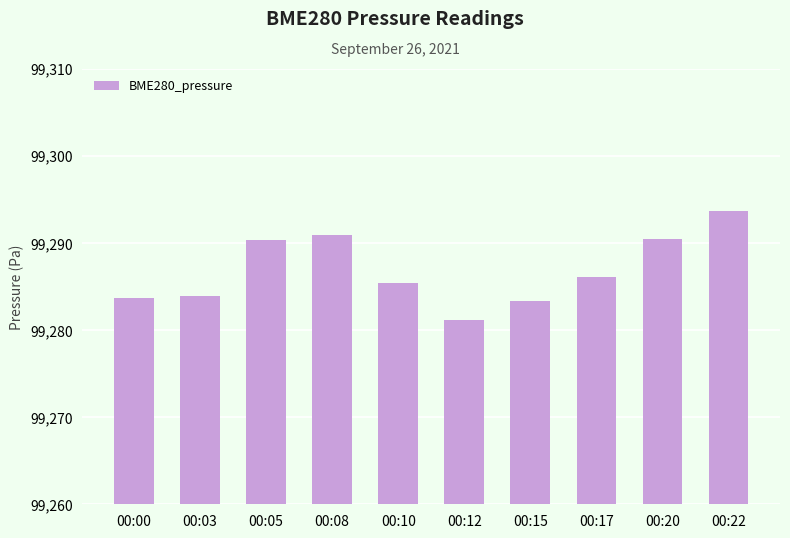

Is it true that the value at 00:17 is 30021.2?

False